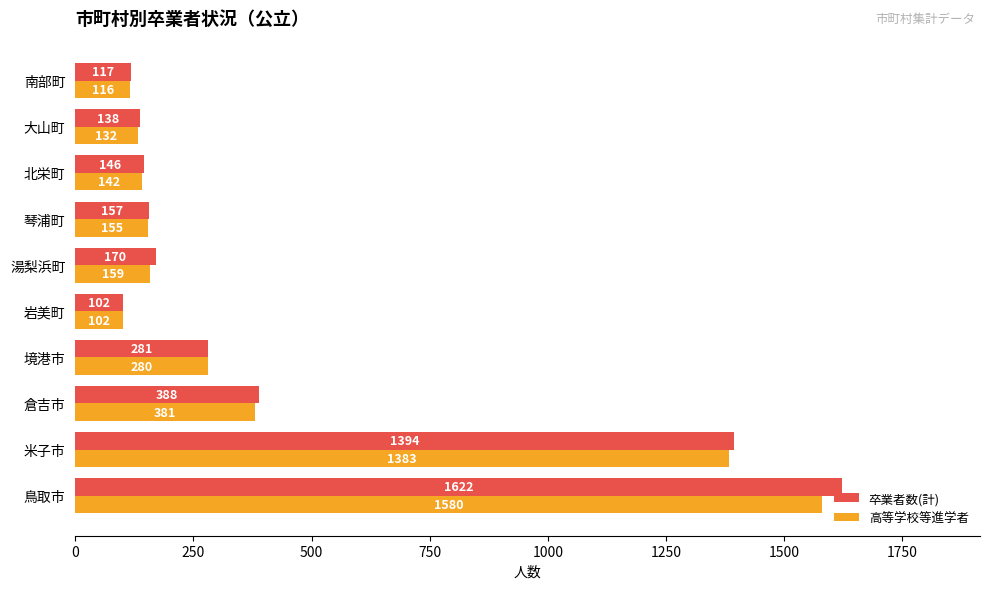

How many distinct data groups are displayed?

2